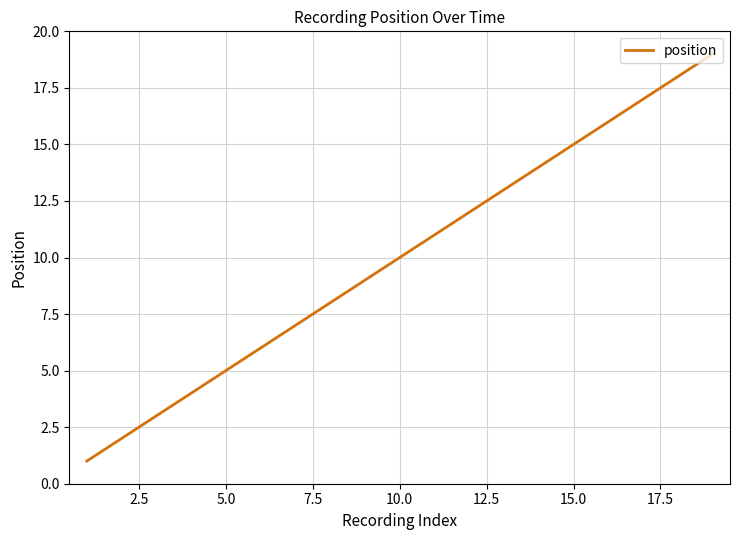

What is the smallest value displayed?

1